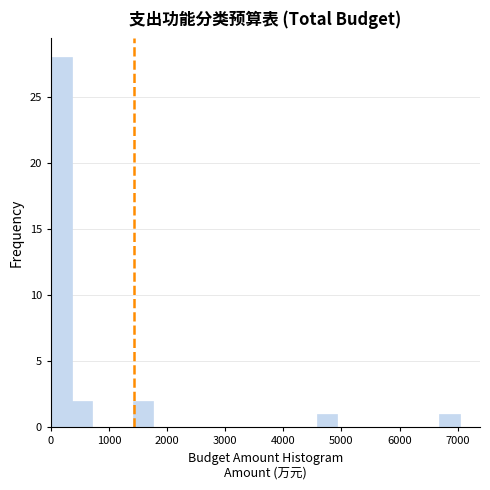

Read against the x-axis, roughly where is the centre of the tallest bar?

200